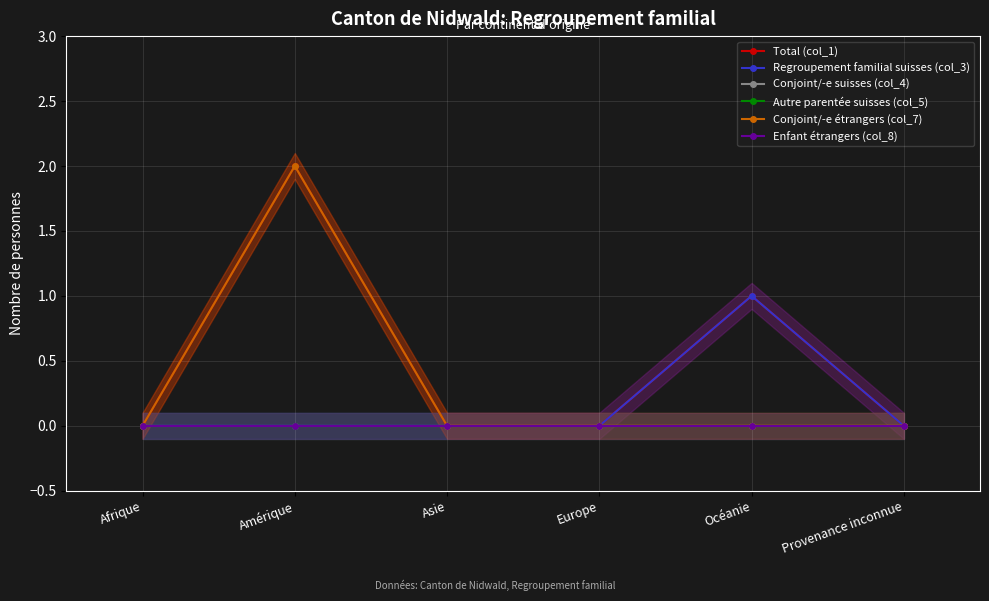

True or false: Autre parentée suisses (col_5) and Total (col_1) cross at least once.

False